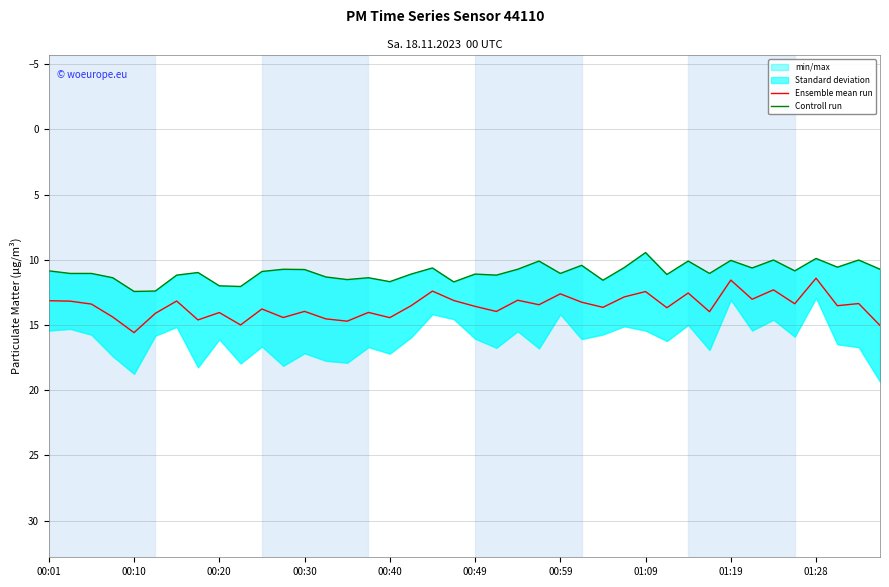

At which label does Ensemble mean run first exceed 13?

00:01